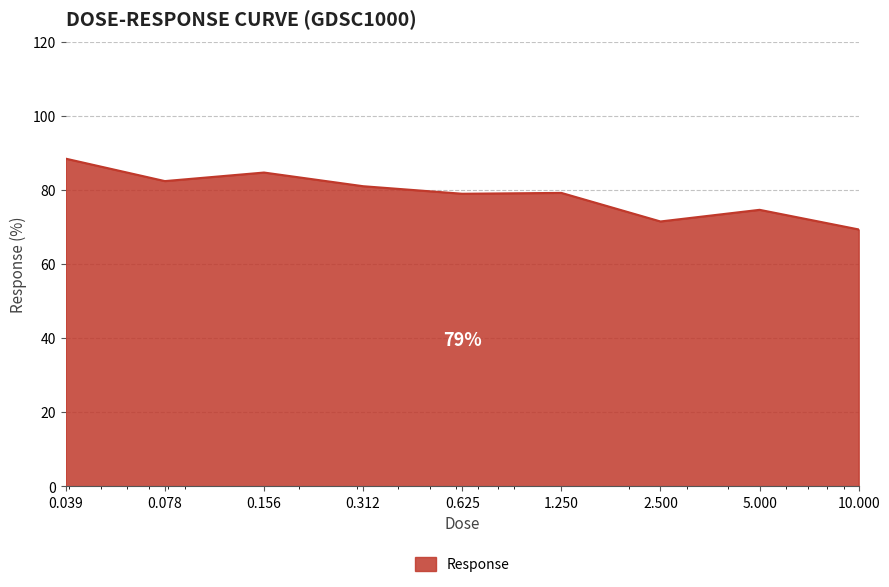

What is the greatest value displayed?

88.5